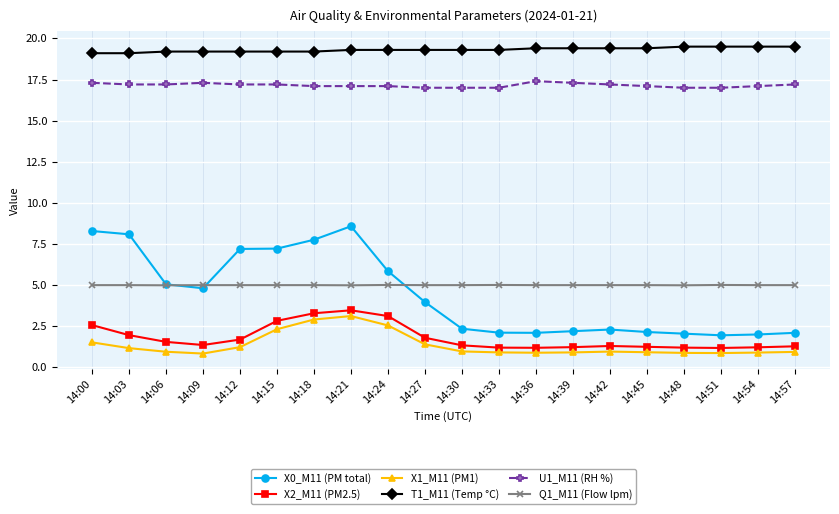

Read the Q1_M11 (Flow lpm) value at 14:54.

5.0